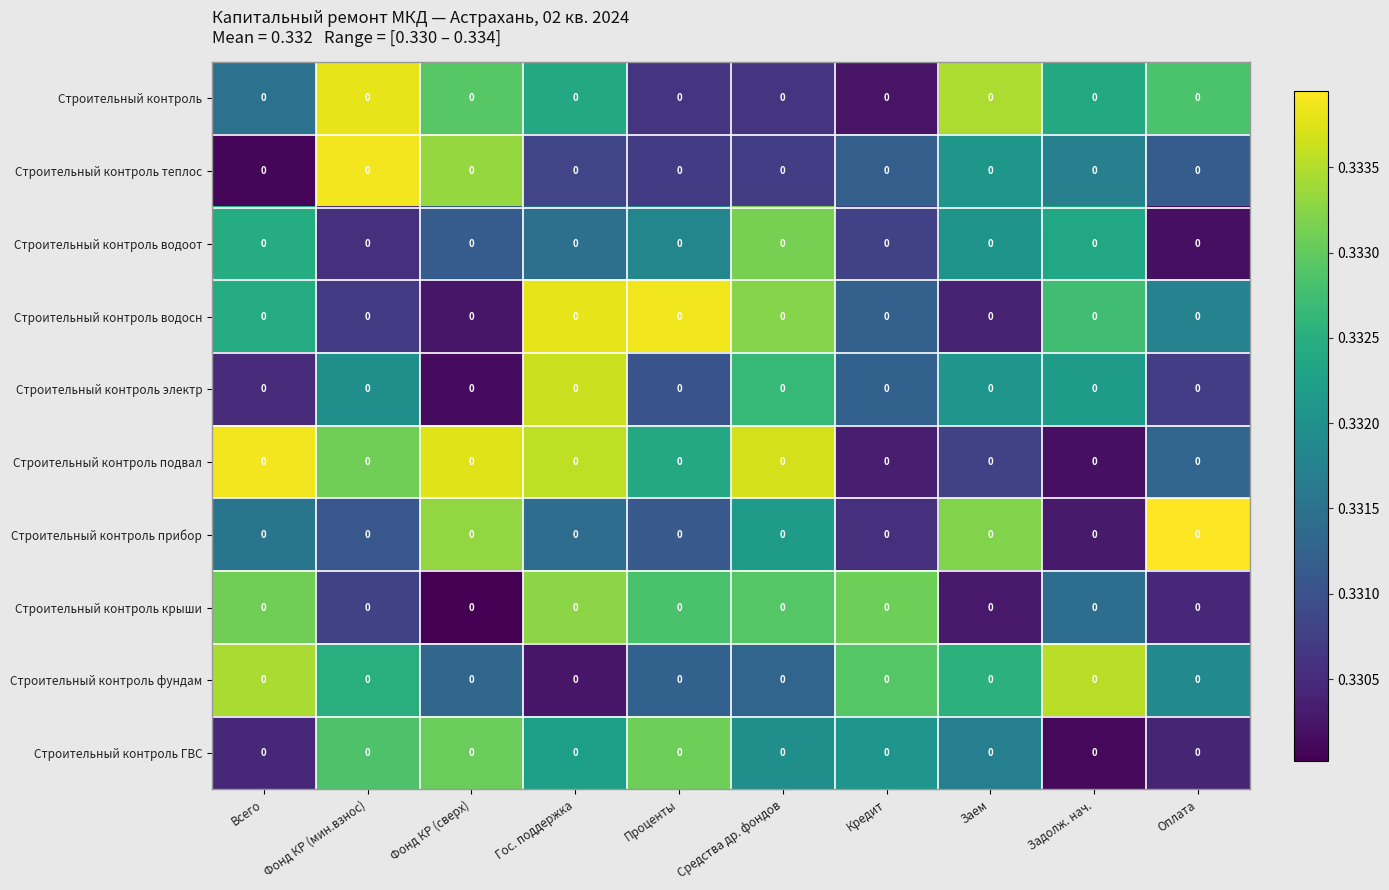

Which has a higher value, Задолж. нач. or Фонд КР (сверх)?

Фонд КР (сверх)